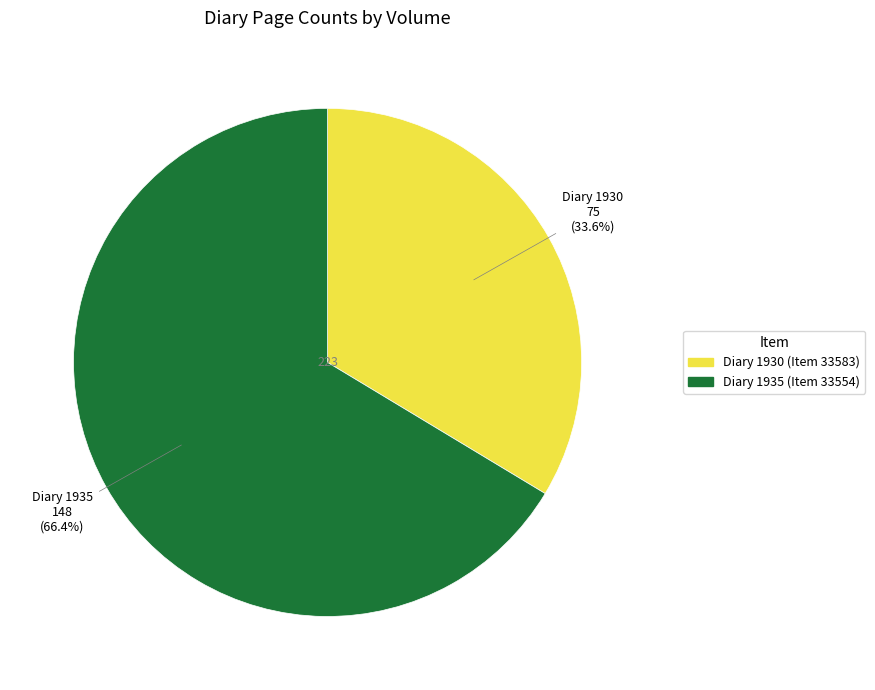

Which category has the smallest portion of the pie?

Diary 1930 (Item 33583)